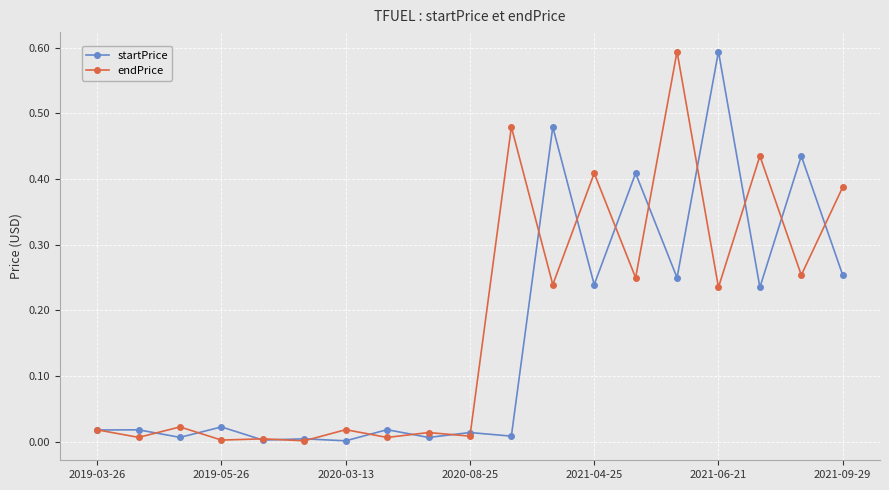

What is the greatest value displayed?

0.6